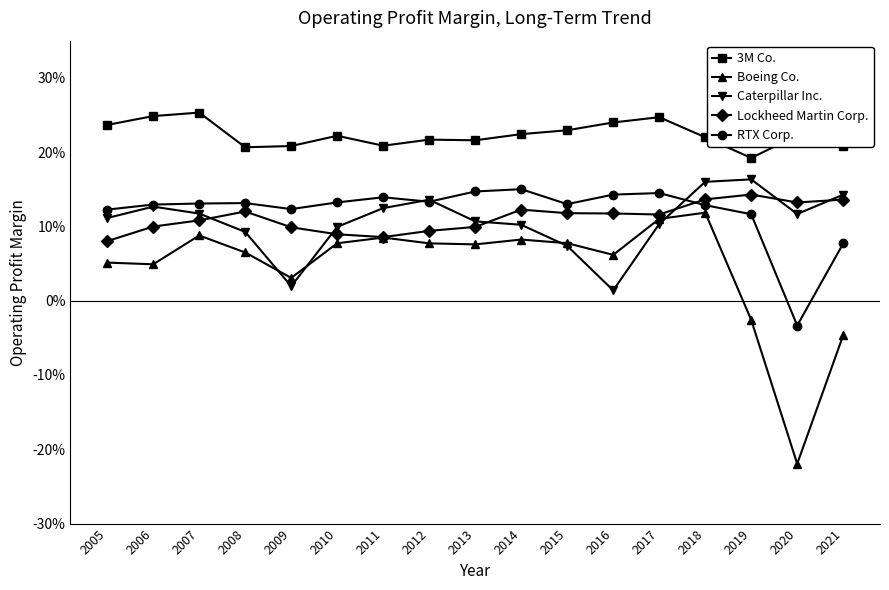

The value of RTX Corp. at 2016 is 0.1. True or false?

True